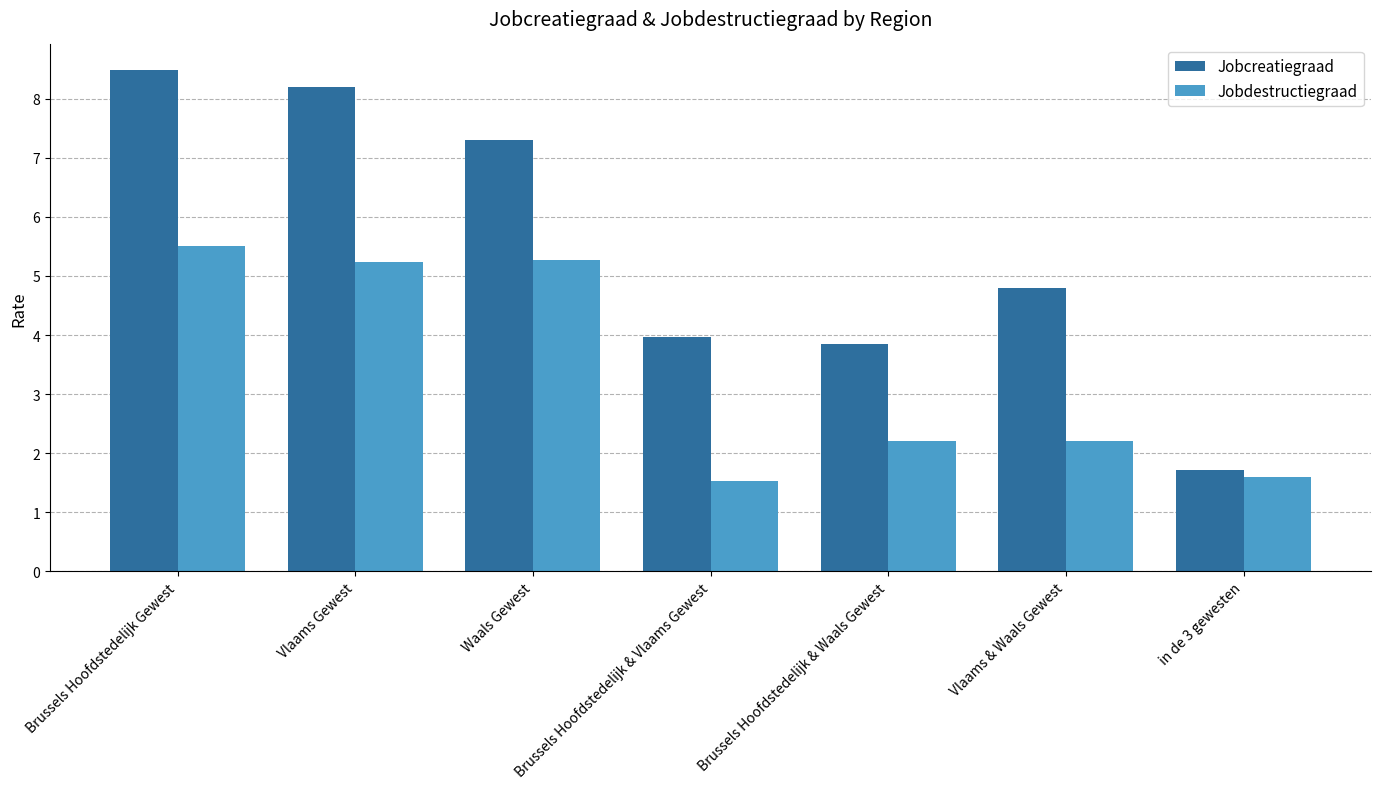

At which category is the sum across all series the highest?

Brussels Hoofdstedelijk Gewest